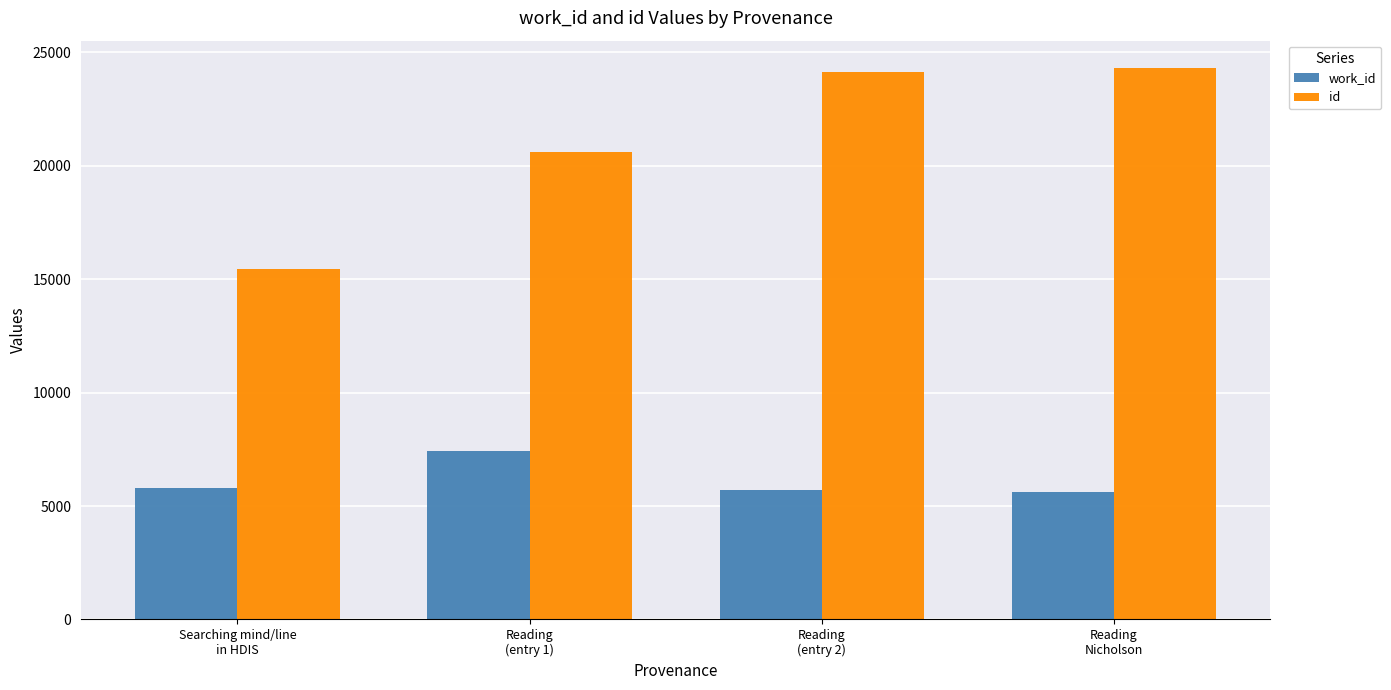

Which category has the lowest value in the id series?

Searching mind/line
in HDIS